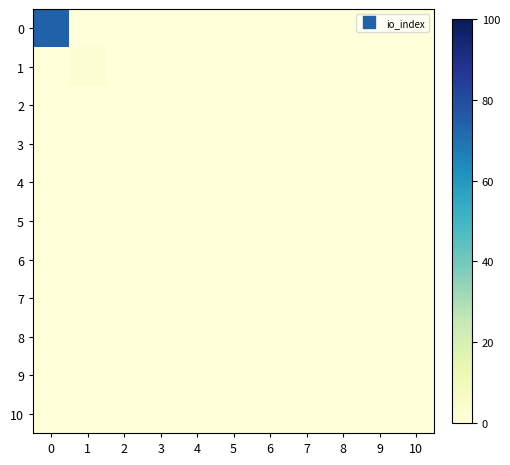

How many data points does each series have?

11